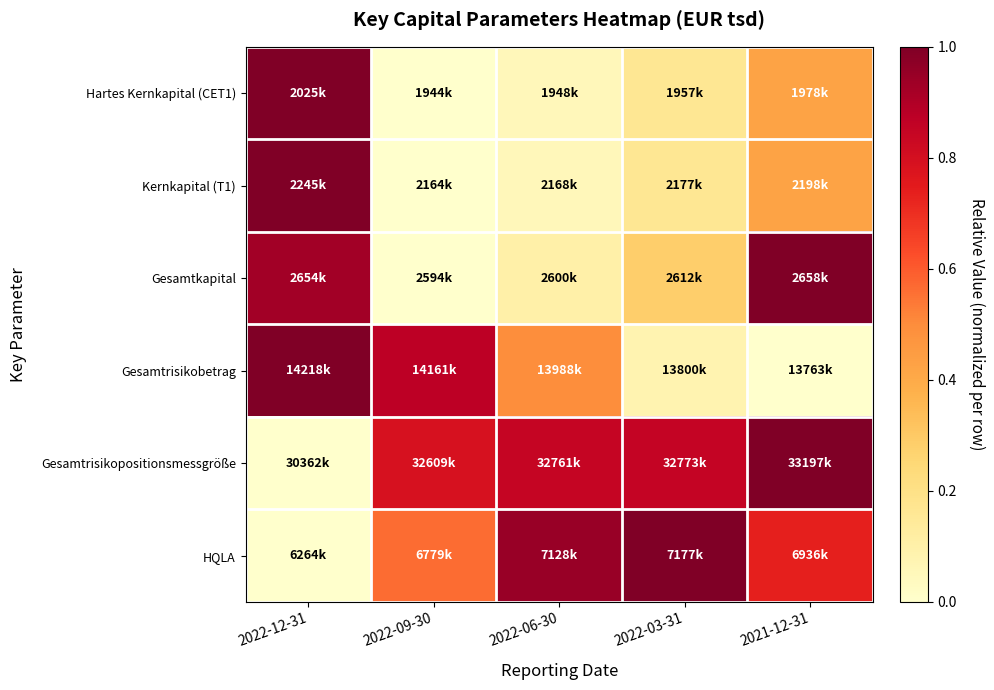

What is the difference between the highest and lowest values at 2022-09-30?

0.9